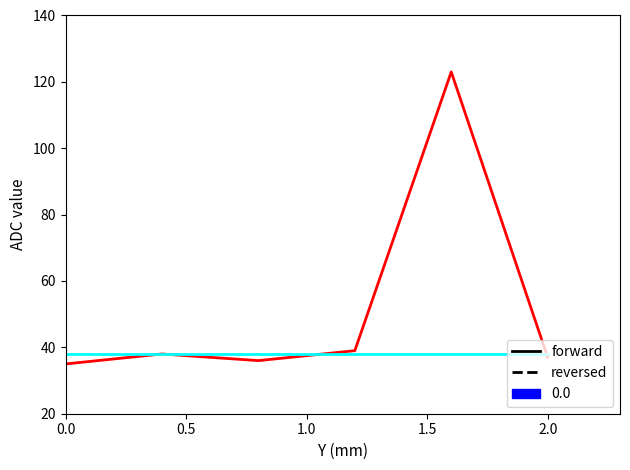

What is the minimum value for reversed?

38